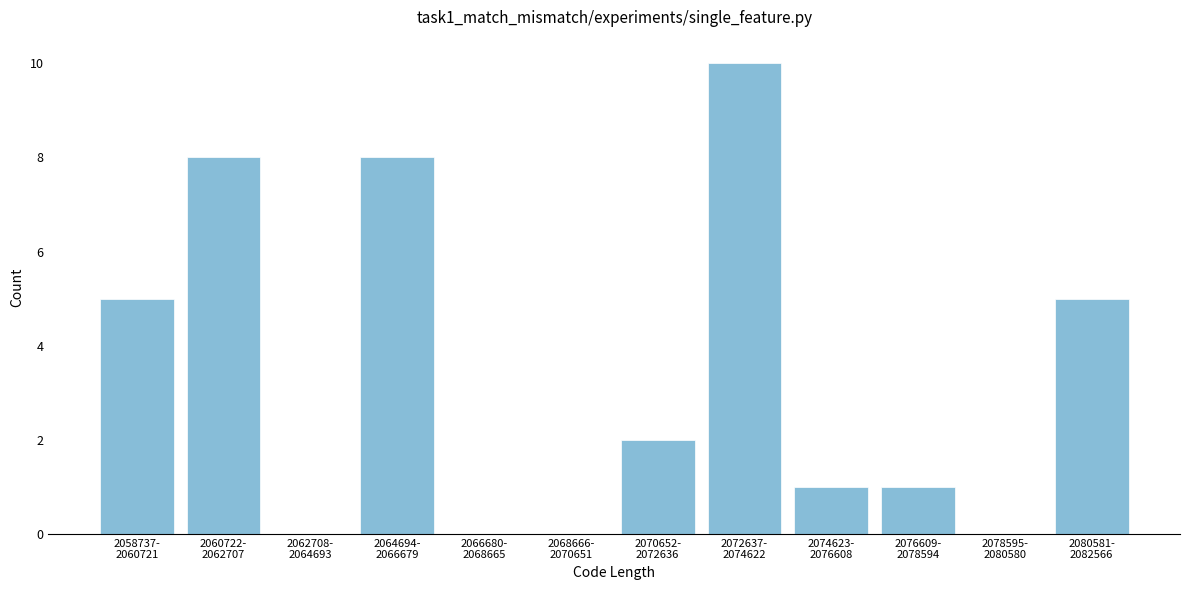

What is the greatest value displayed?

10